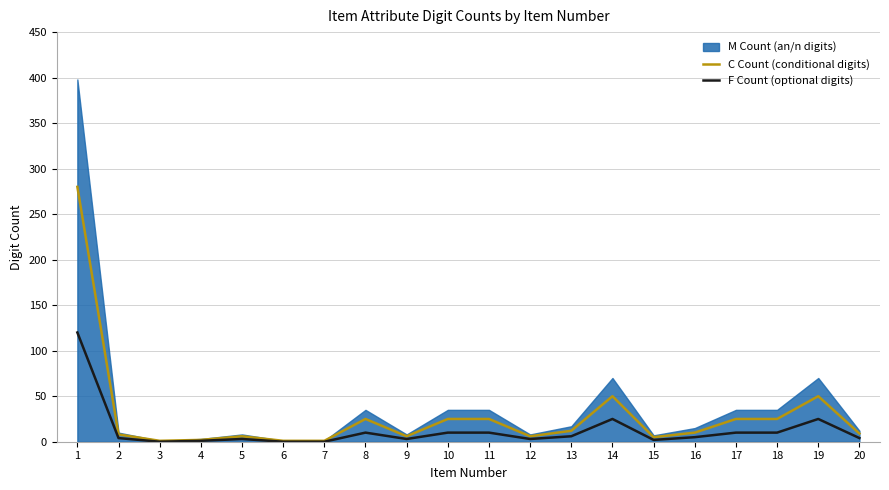

What is the value of the F Count (optional digits) point at the 16th from the left?

5